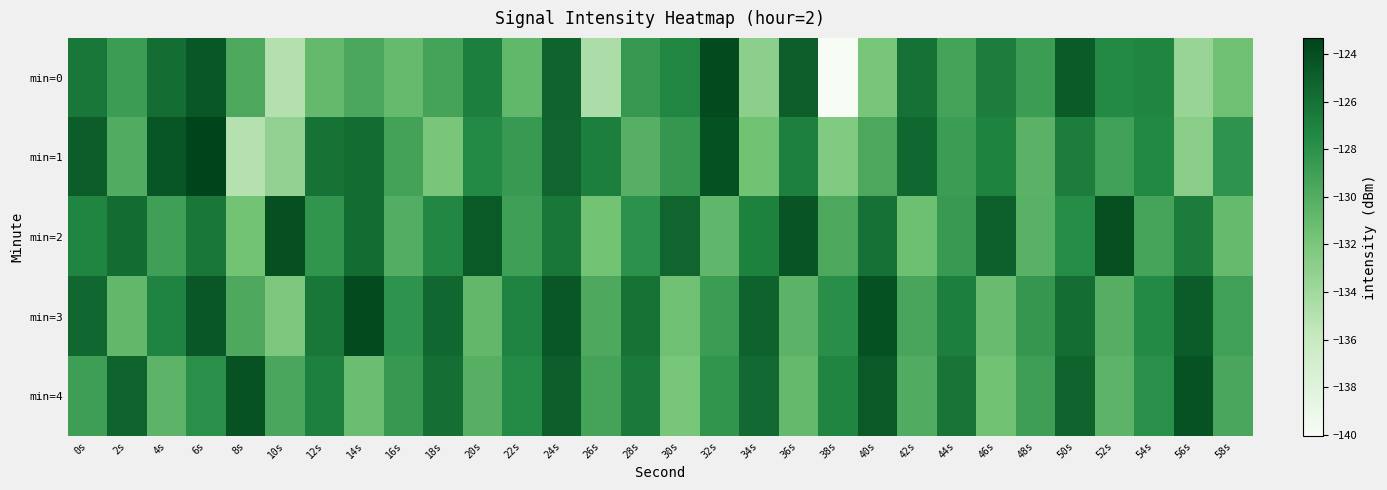

Reading right to left, list all the values displayed in this chart.

min=0: 58s=-131.5	56s=-133.5	54s=-127.2	52s=-127.5	50s=-124.7	48s=-128.8	46s=-126.8	44s=-129.2	42s=-126.0	40s=-131.9	38s=-140.0	36s=-124.9	34s=-132.9	32s=-123.8	30s=-127.3	28s=-128.5	26s=-134.5	24s=-125.2	22s=-130.8	20s=-126.8	18s=-129.2	16s=-131.0	14s=-129.6	12s=-131.0	10s=-134.9	8s=-129.7	6s=-124.5	4s=-125.8	2s=-128.8	0s=-126.3
min=1: 58s=-128.1	56s=-132.8	54s=-127.4	52s=-129.1	50s=-126.8	48s=-130.4	46s=-127.1	44s=-128.8	42s=-125.4	40s=-129.7	38s=-132.3	36s=-126.9	34s=-131.6	32s=-124.1	30s=-128.5	28s=-130.2	26s=-126.8	24s=-125.3	22s=-128.7	20s=-127.5	18s=-131.9	16s=-129.2	14s=-125.7	12s=-126.1	10s=-133.2	8s=-135.0	6s=-123.3	4s=-124.4	2s=-129.9	0s=-124.9
min=2: 58s=-131.0	56s=-126.7	54s=-129.3	52s=-124.0	50s=-127.7	48s=-130.3	46s=-125.0	44s=-128.7	42s=-131.3	40s=-126.0	38s=-129.7	36s=-124.3	34s=-127.0	32s=-130.7	30s=-125.3	28s=-128.0	26s=-131.7	24s=-126.3	22s=-129.0	20s=-124.7	18s=-127.3	16s=-130.0	14s=-125.7	12s=-128.3	10s=-124.0	8s=-131.7	6s=-126.3	4s=-129.0	2s=-125.7	0s=-127.2
min=3: 58s=-129.1	56s=-124.8	54s=-127.5	52s=-130.1	50s=-125.8	48s=-128.5	46s=-131.1	44s=-126.8	42s=-129.5	40s=-124.1	38s=-127.8	36s=-130.5	34s=-125.1	32s=-128.8	30s=-131.5	28s=-126.1	26s=-129.8	24s=-124.5	22s=-127.1	20s=-130.8	18s=-125.5	16s=-128.1	14s=-123.8	12s=-126.5	10s=-132.1	8s=-129.8	6s=-124.5	4s=-127.1	2s=-130.8	0s=-125.5
min=4: 58s=-129.6	56s=-124.2	54s=-127.9	52s=-130.6	50s=-125.2	48s=-128.9	46s=-131.6	44s=-126.2	42s=-129.9	40s=-124.6	38s=-127.2	36s=-130.9	34s=-125.6	32s=-128.2	30s=-131.9	28s=-126.6	26s=-129.2	24s=-124.9	22s=-127.6	20s=-130.2	18s=-125.9	16s=-128.6	14s=-131.2	12s=-126.9	10s=-129.6	8s=-124.2	6s=-127.9	4s=-130.6	2s=-125.2	0s=-128.9